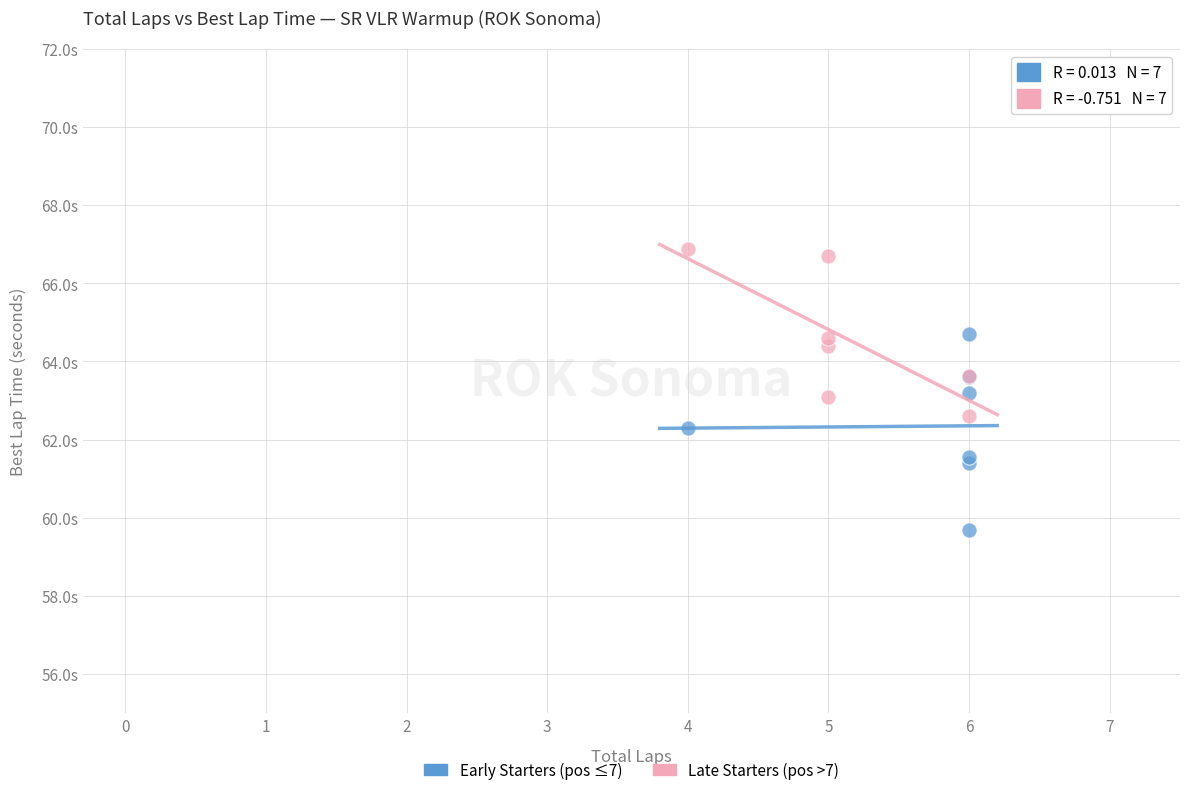

Which series contains the highest Y value?

Late Starters (pos >7)